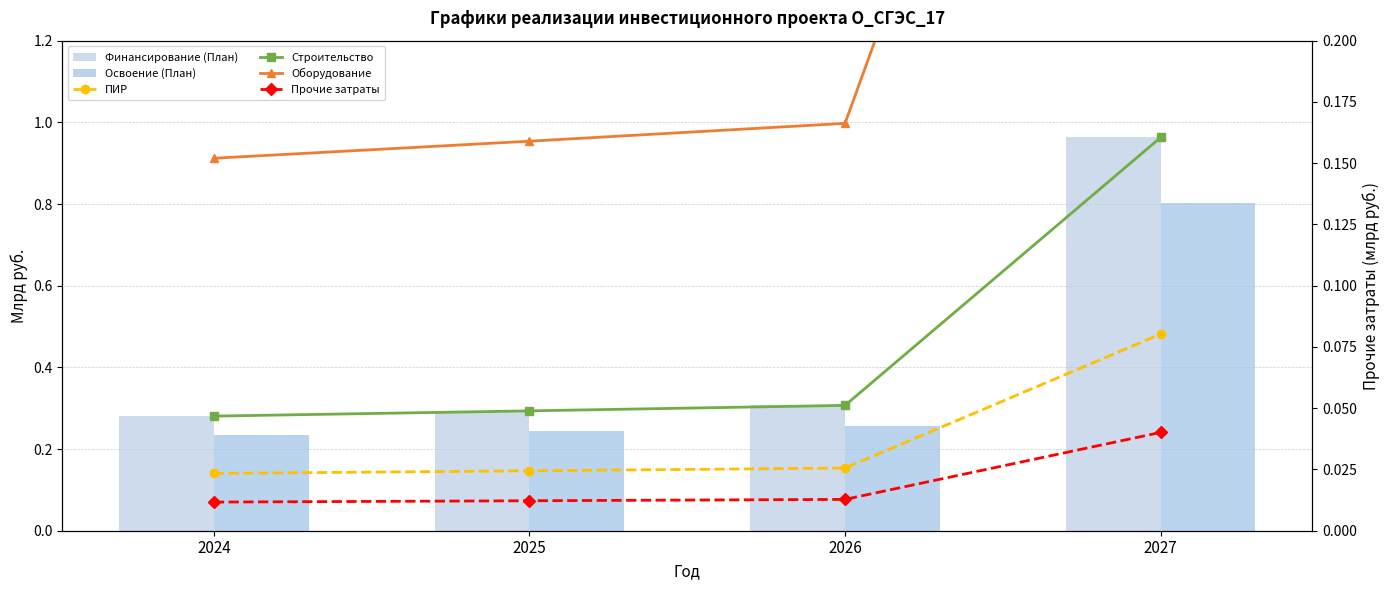

How many distinct data groups are displayed?

6